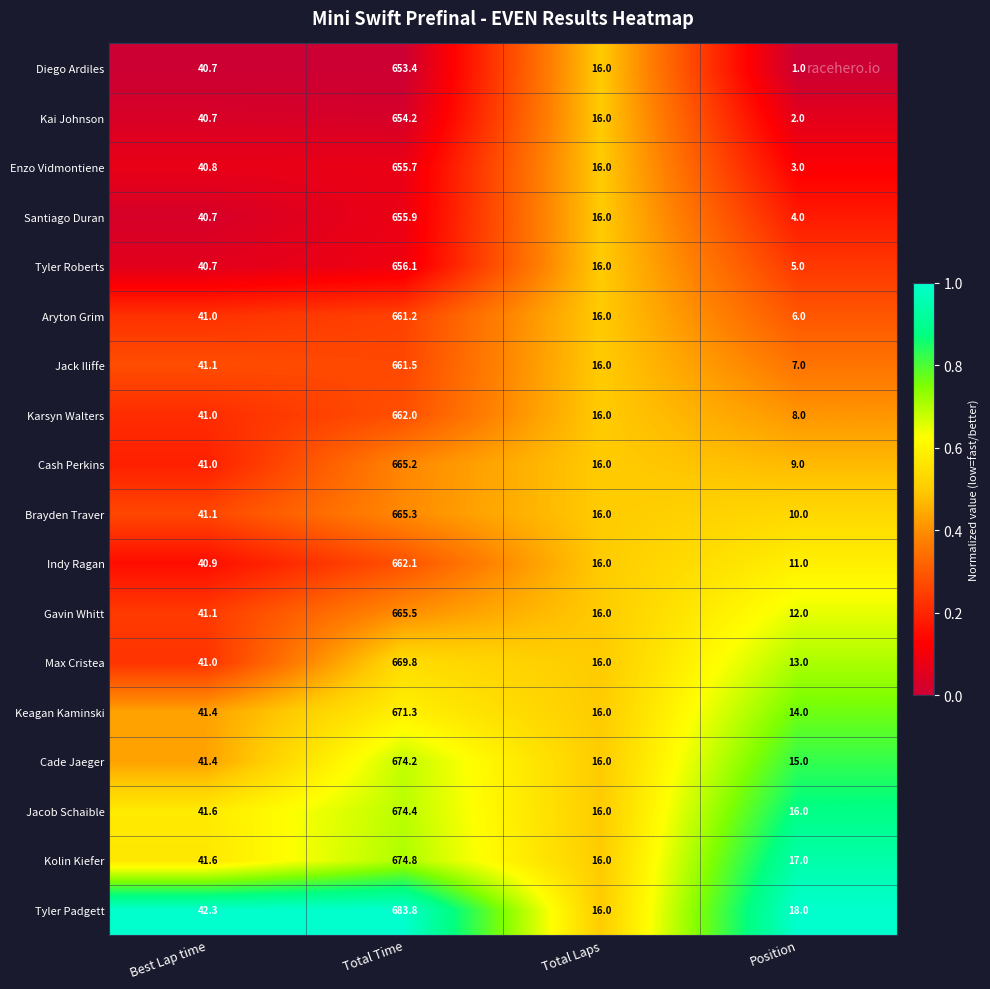

Which category has the highest value across all series?

Total Time